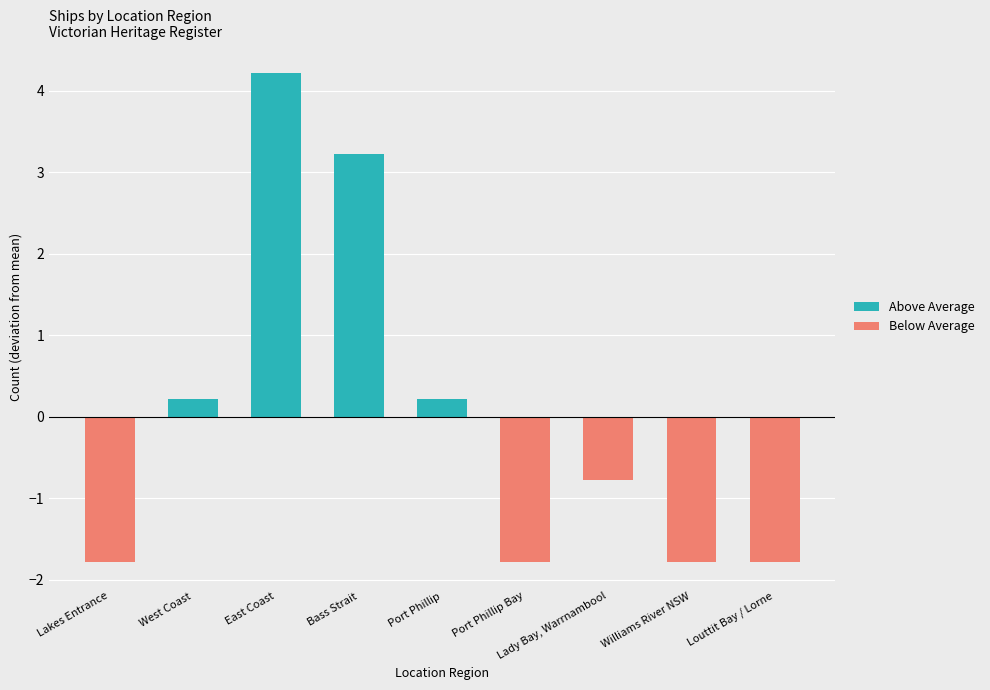

Which series changed the most between West Coast and Williams River NSW?

Below Average